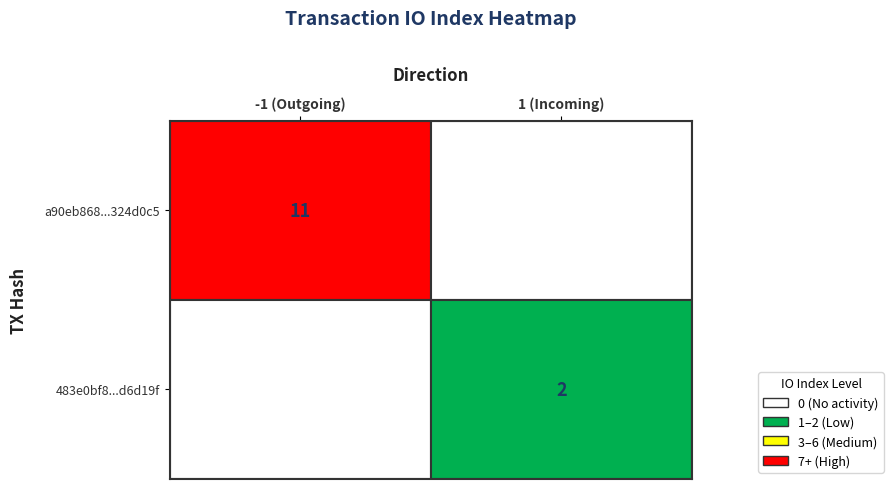

Count the a90eb868b8fa2d40fef1d90cd2fab227324d0c5 values in the range -1 to 11.

2